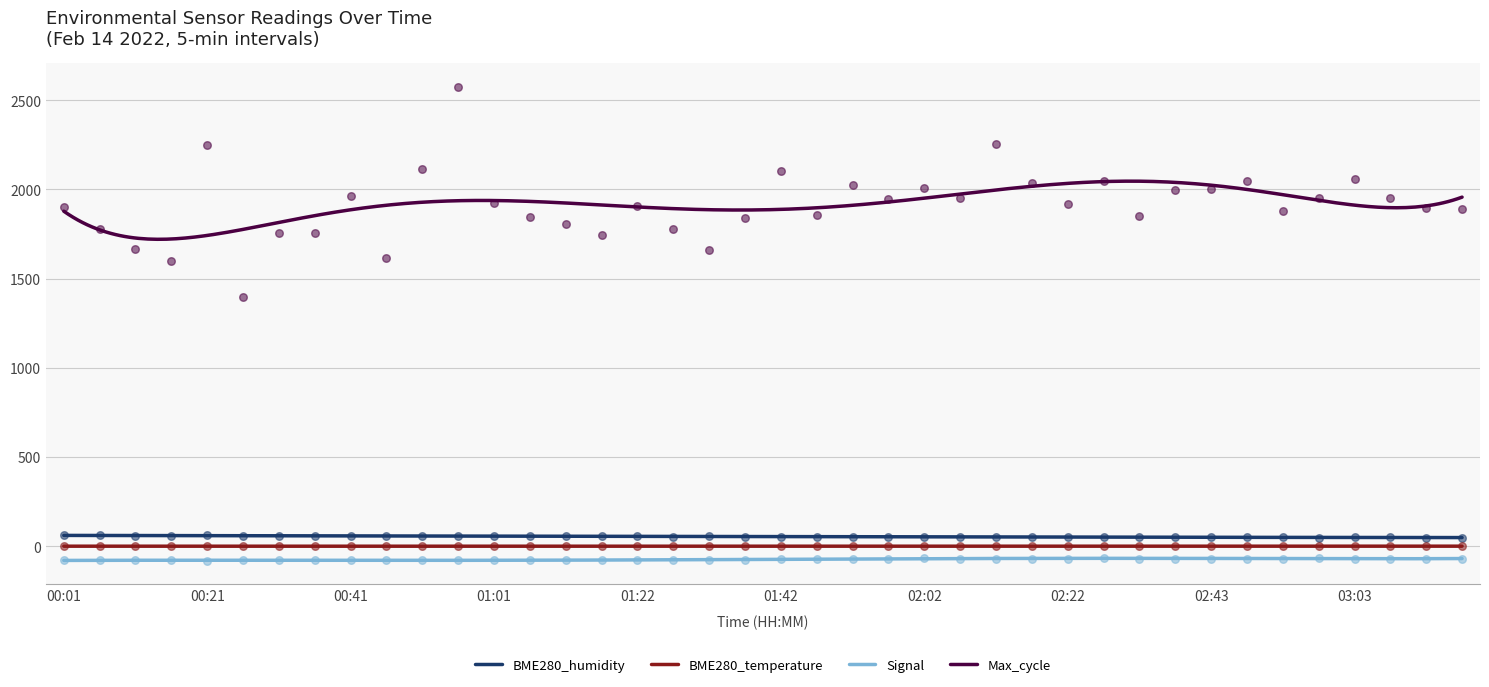

Which series has the largest Y range (max minus min)?

Max_cycle